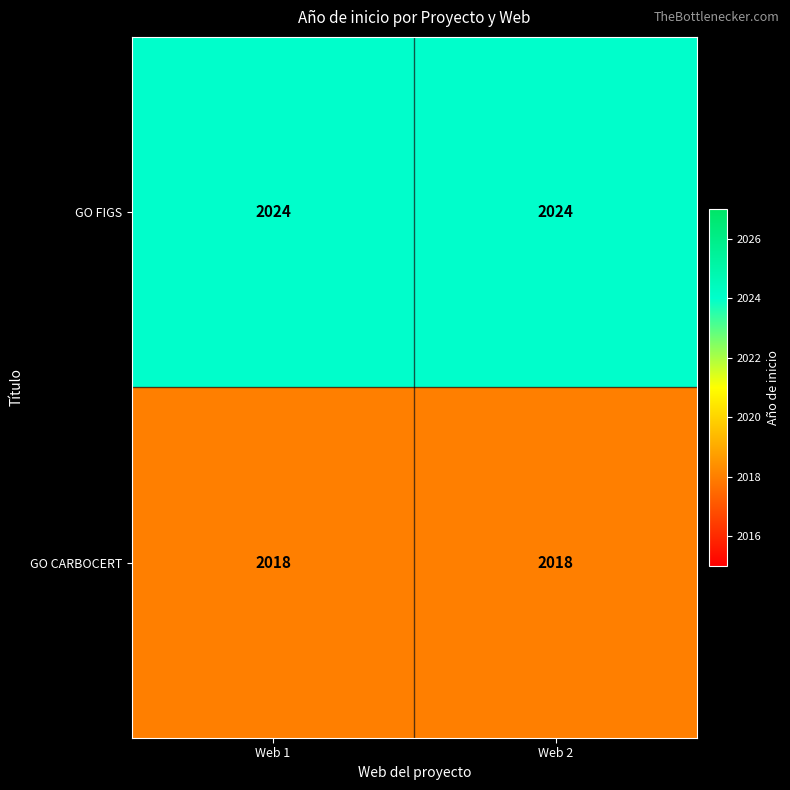

Reading left to right, list all the values displayed in this chart.

GO FIGS: Web 1=2024	Web 2=2024
GO CARBOCERT: Web 1=2018	Web 2=2018